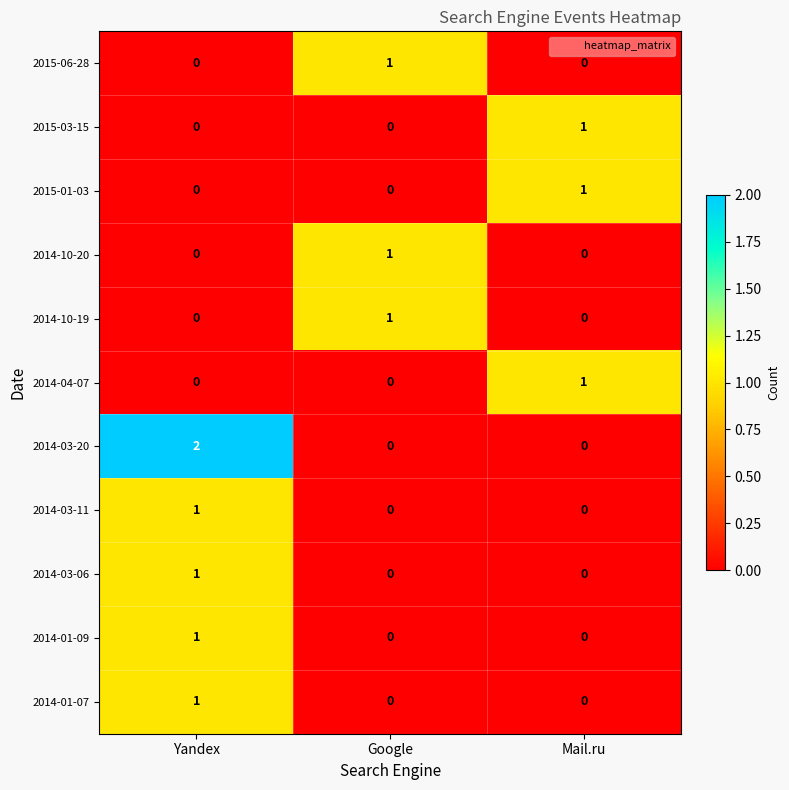

Count the 2014-10-19 values in the range 0 to 1.

3